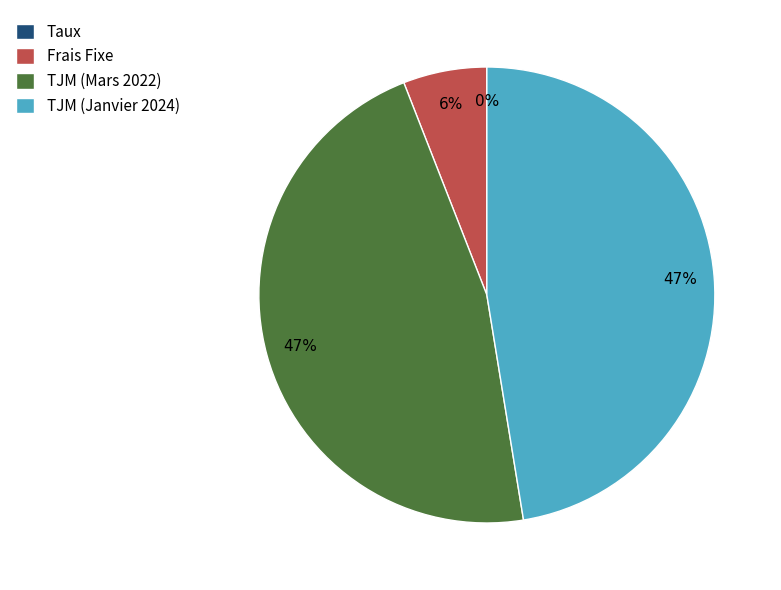

To the nearest percent, what is the difference between the largest and smallest slice percentages?

47%